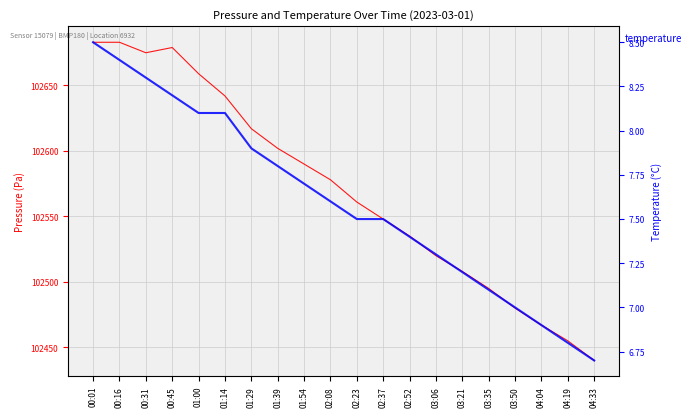

At how many categories does at least one series exceed 89872?

20